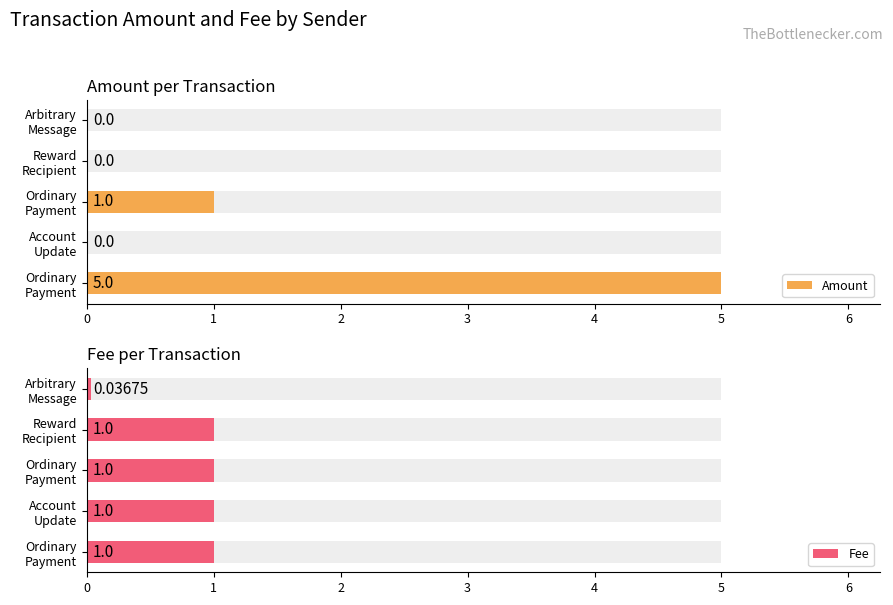

Reading right to left, what are all the values shown in this chart?

Amount: 4=5.0	3=0.0	2=1.0	1=0.0	0=0.0
Fee: 4=1.0	3=1.0	2=1.0	1=1.0	0=0.0